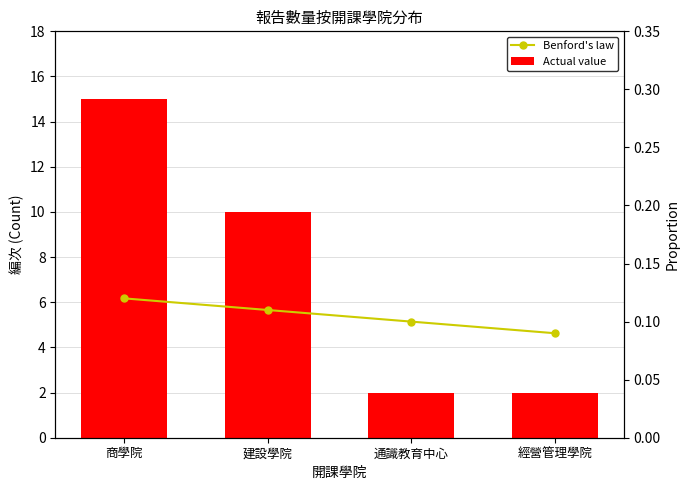

What is the difference between the highest and lowest values at 建設學院?

9.9